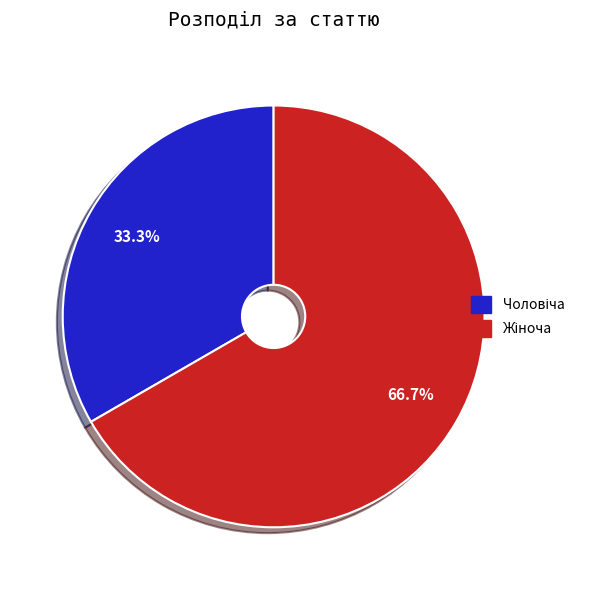

Is there any slice that represents more than half of the pie?

Yes